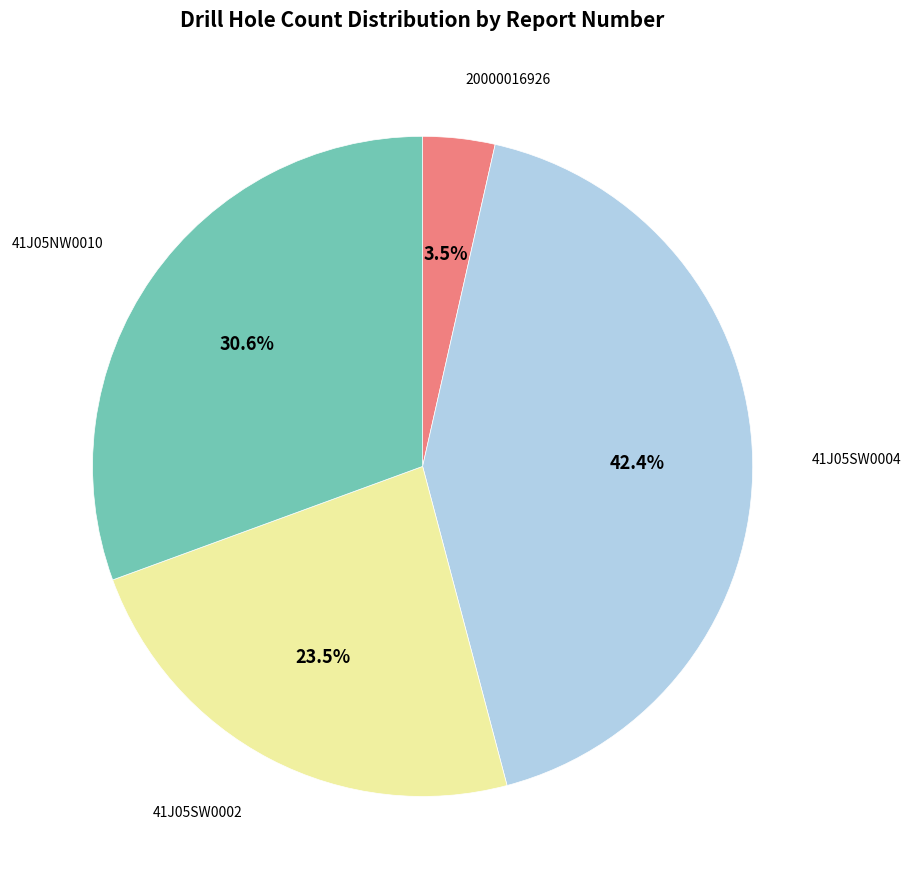

Is there a majority slice in this chart?

No